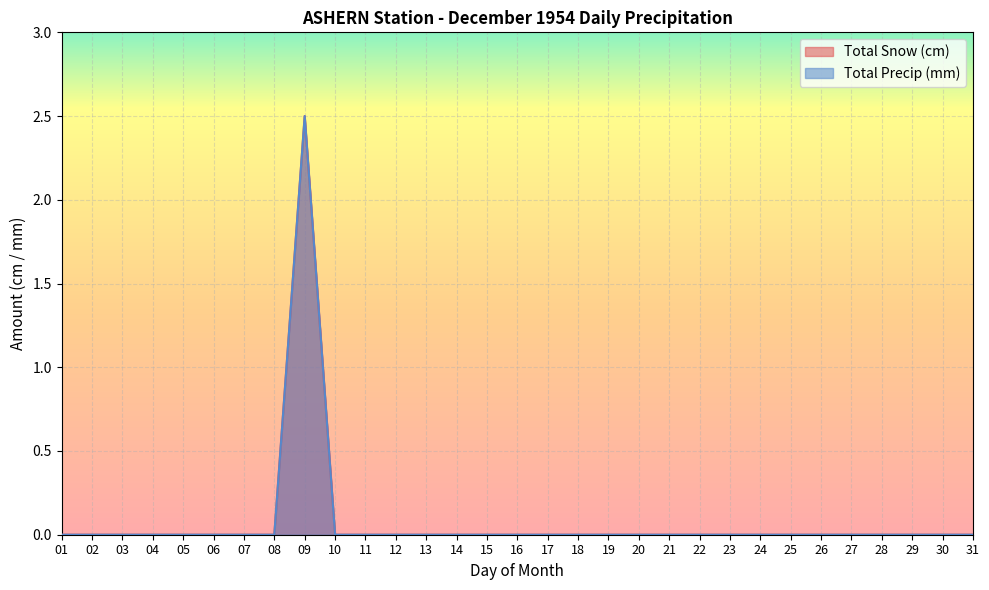

Is the value of Total Precip (mm) at 07 greater than the value of Total Snow (cm) at 31?

No